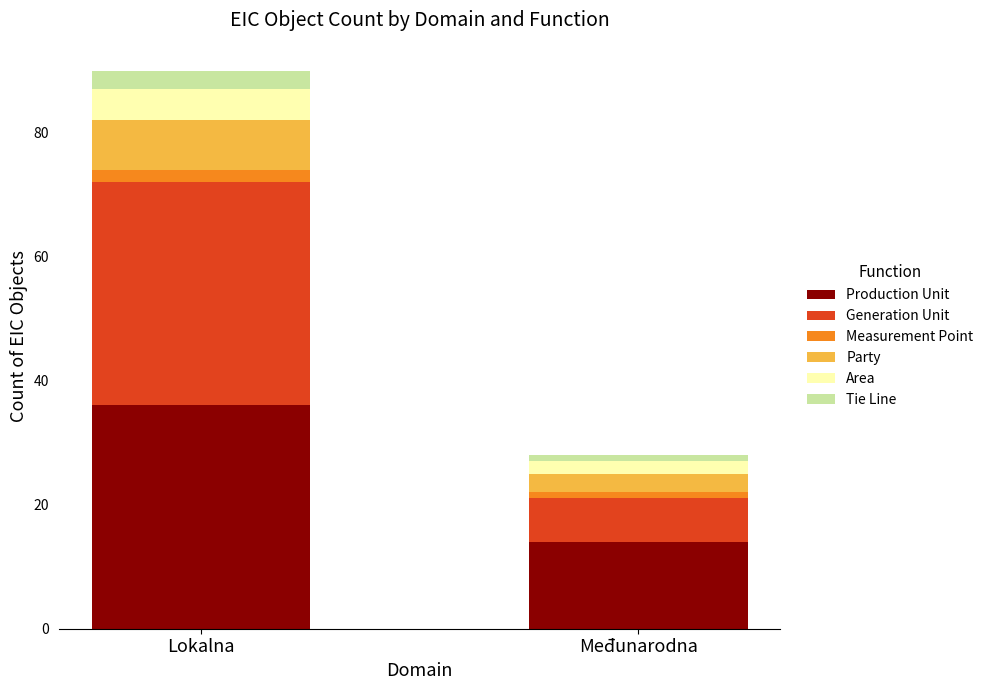

Reading right to left, what are the values for Production Unit?

14	36